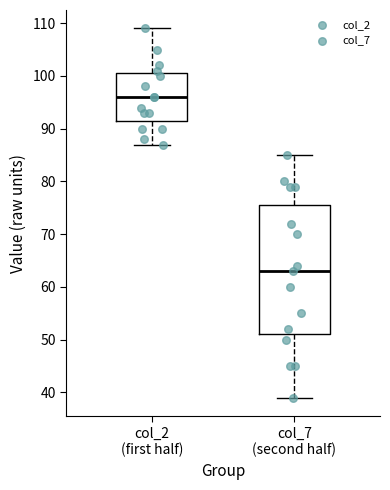

Reading left to right, read every box against the y-axis: the position of its median line, the range the box covers, and the ends of its whiskers. The values are not printed on the chart, so give them approximately, as read against the axis.

col_2 (first half): median 96, box 92 to 101, whiskers 87 to 109
col_7 (second half): median 63, box 51 to 76, whiskers 39 to 85